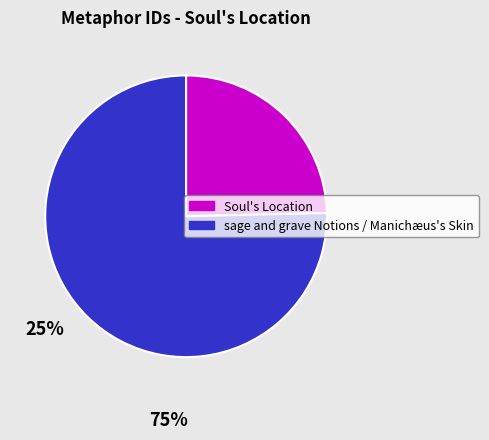

Is there any slice that represents more than half of the pie?

Yes